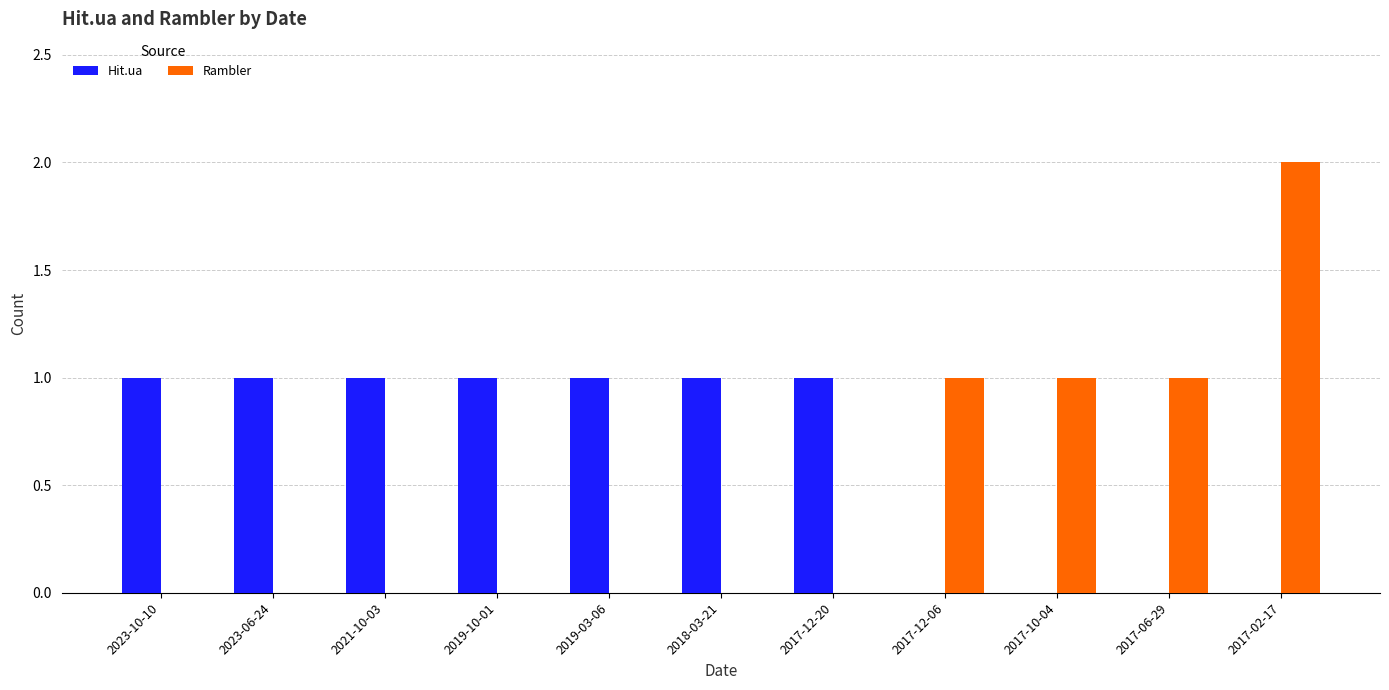

Reading left to right, what are all the values shown in this chart?

Hit.ua: 2023-10-10=1	2023-06-24=1	2021-10-03=1	2019-10-01=1	2019-03-06=1	2018-03-21=1	2017-12-20=1	2017-12-06=0	2017-10-04=0	2017-06-29=0	2017-02-17=0
Rambler: 2023-10-10=0	2023-06-24=0	2021-10-03=0	2019-10-01=0	2019-03-06=0	2018-03-21=0	2017-12-20=0	2017-12-06=1	2017-10-04=1	2017-06-29=1	2017-02-17=2